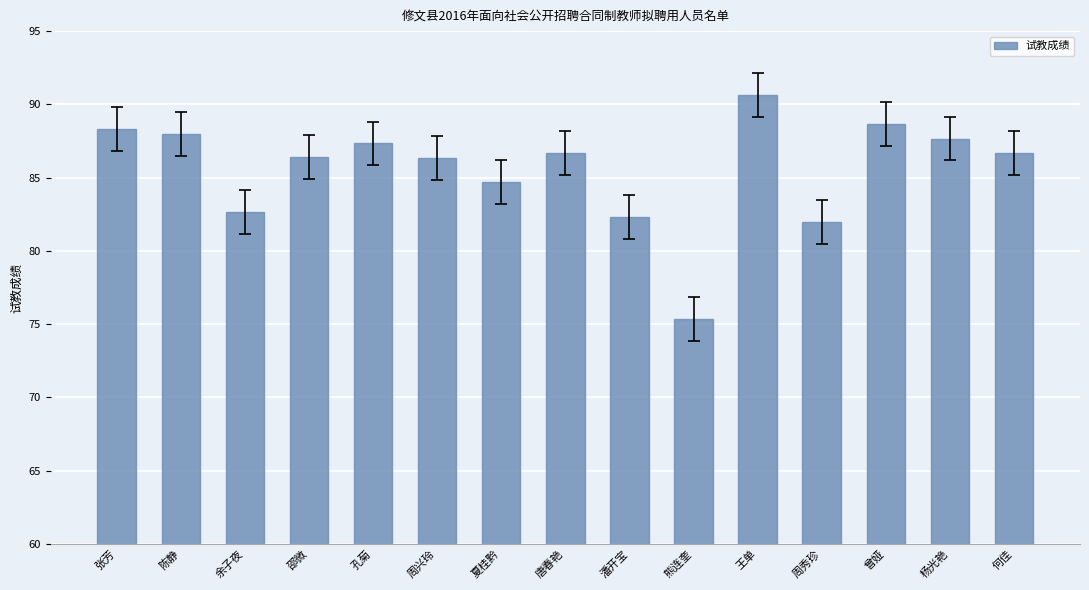

Approximately how many times larger is the value at 王单 compared to 何佳?

1.0